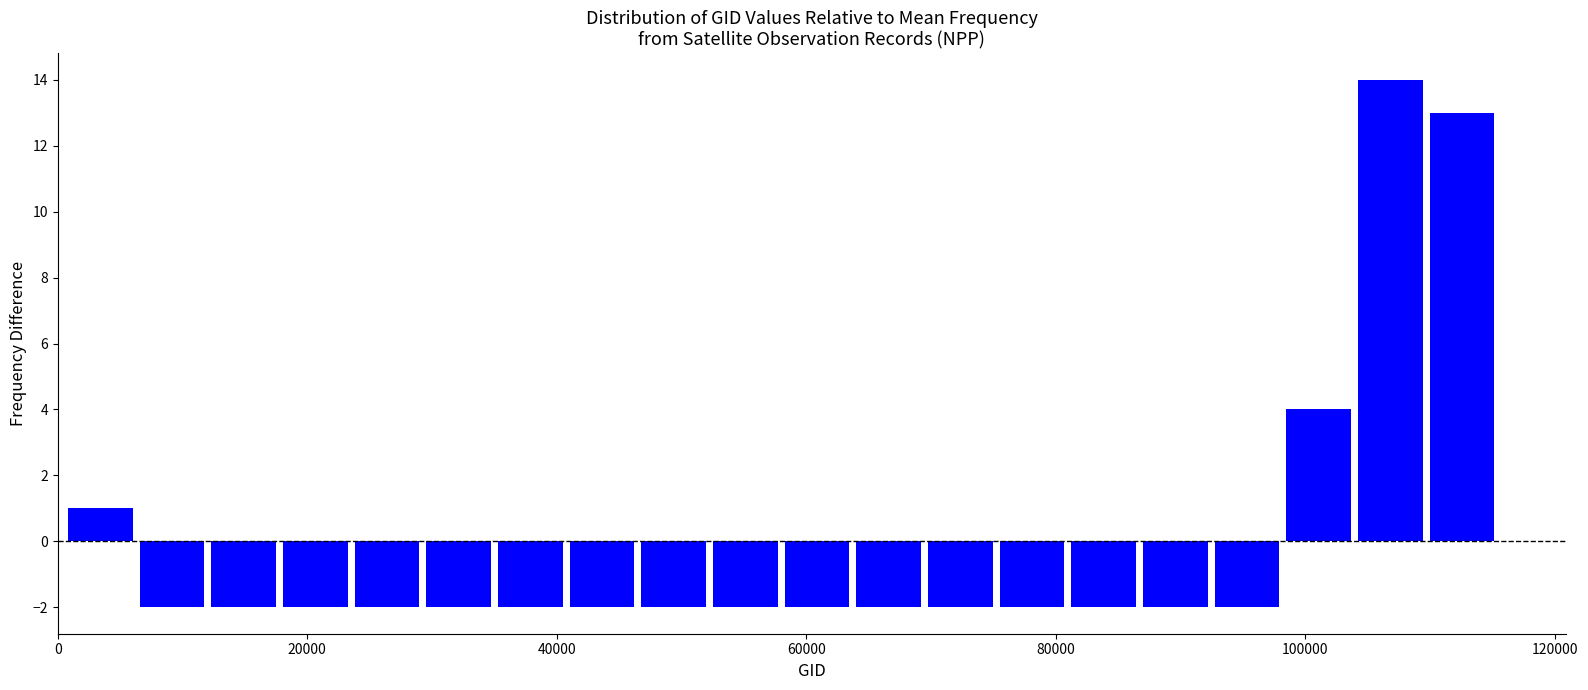

Read against the x-axis, roughly where is the centre of the tallest bar?

106000